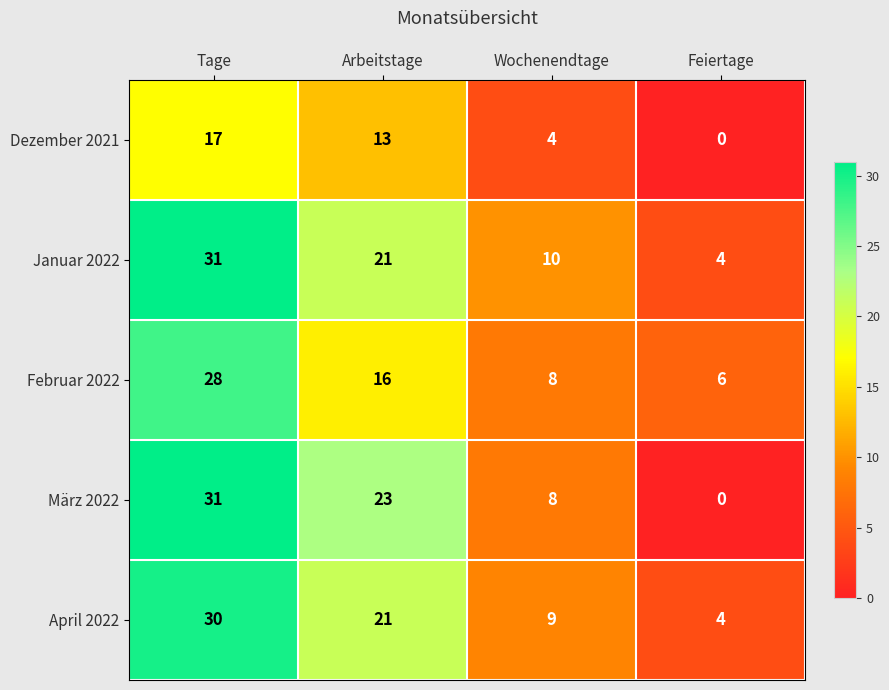

Which category has the highest value in the Dezember 2021 series?

Tage